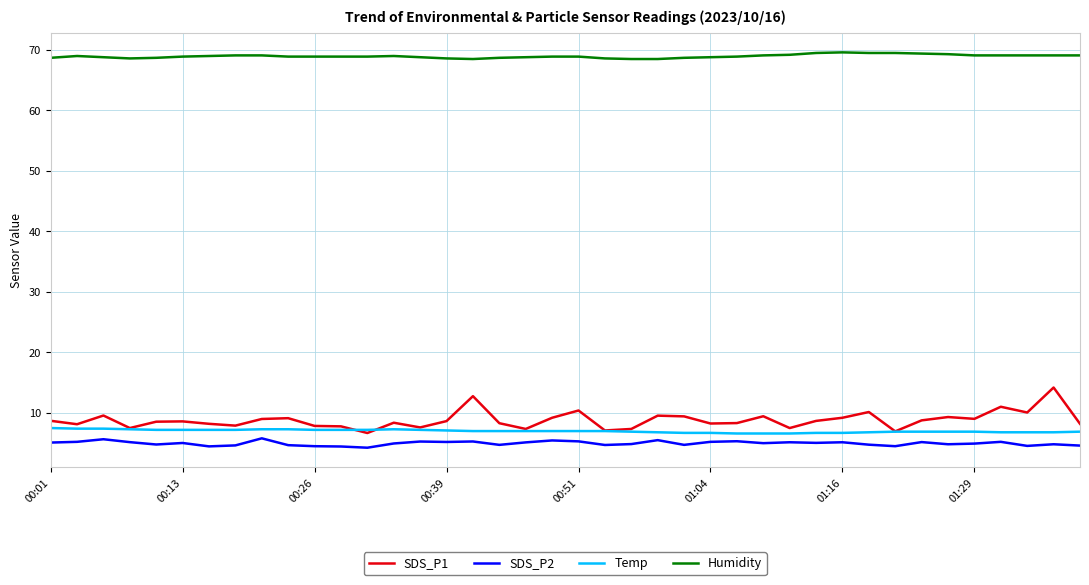

Which series has the widest spread of values?

SDS_P1